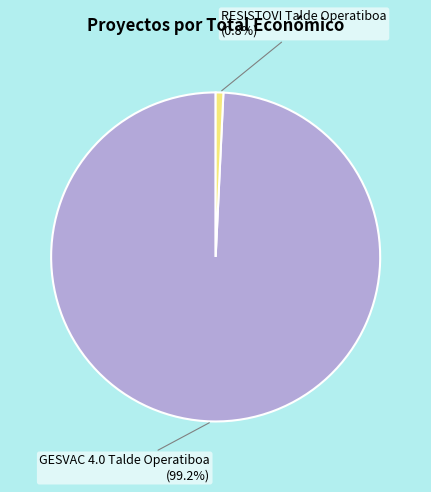

How many segments does this pie chart have?

2